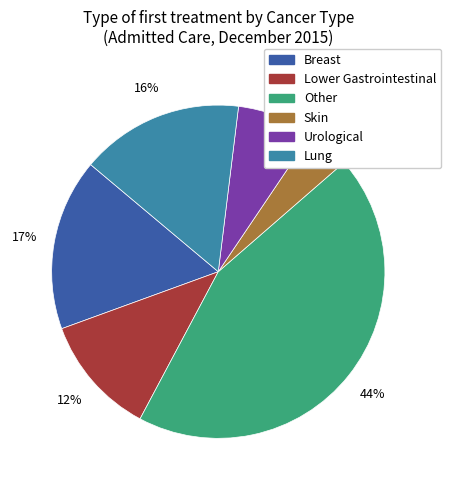

Between Breast and Lung, which is larger?

Breast